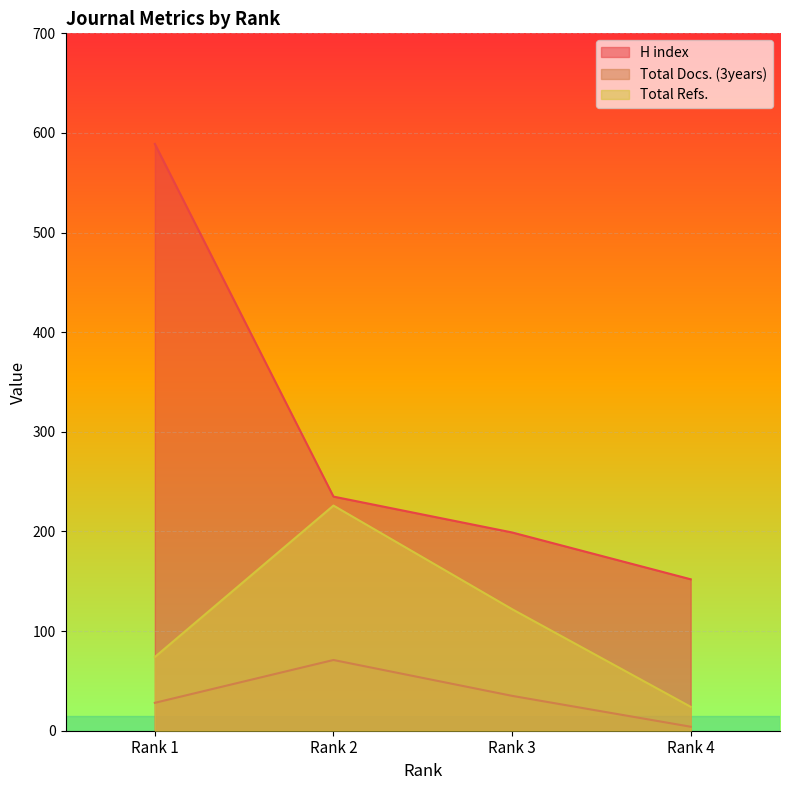

Between Rank 4 and Rank 1, which series saw the biggest shift?

H index